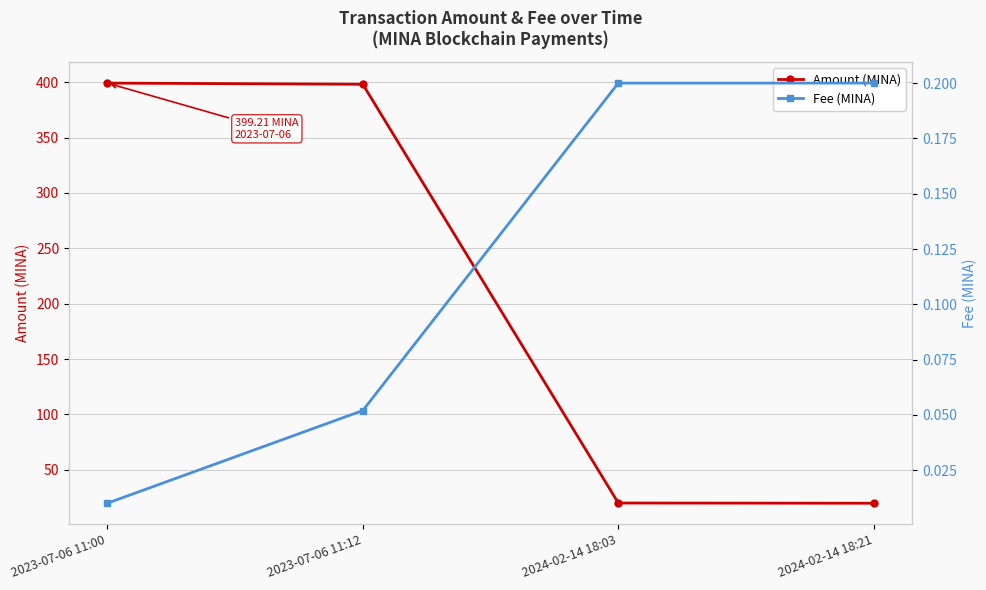

At 2023-07-06 11:00, list the series in order from largest to smallest.

Amount (MINA), Fee (MINA)